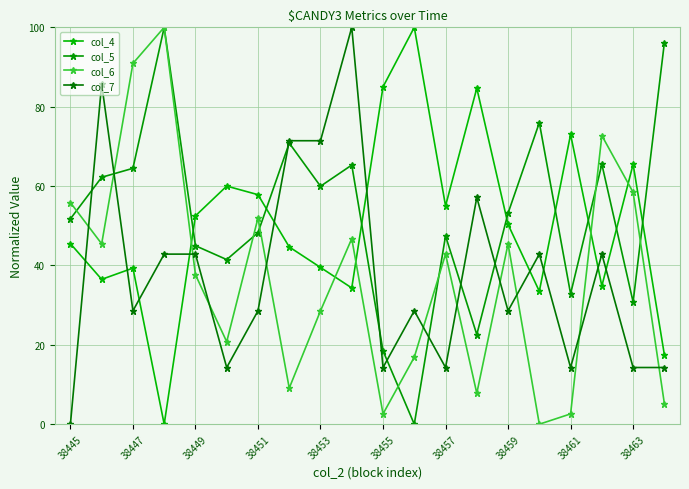

Count the number of data series in this chart.

4